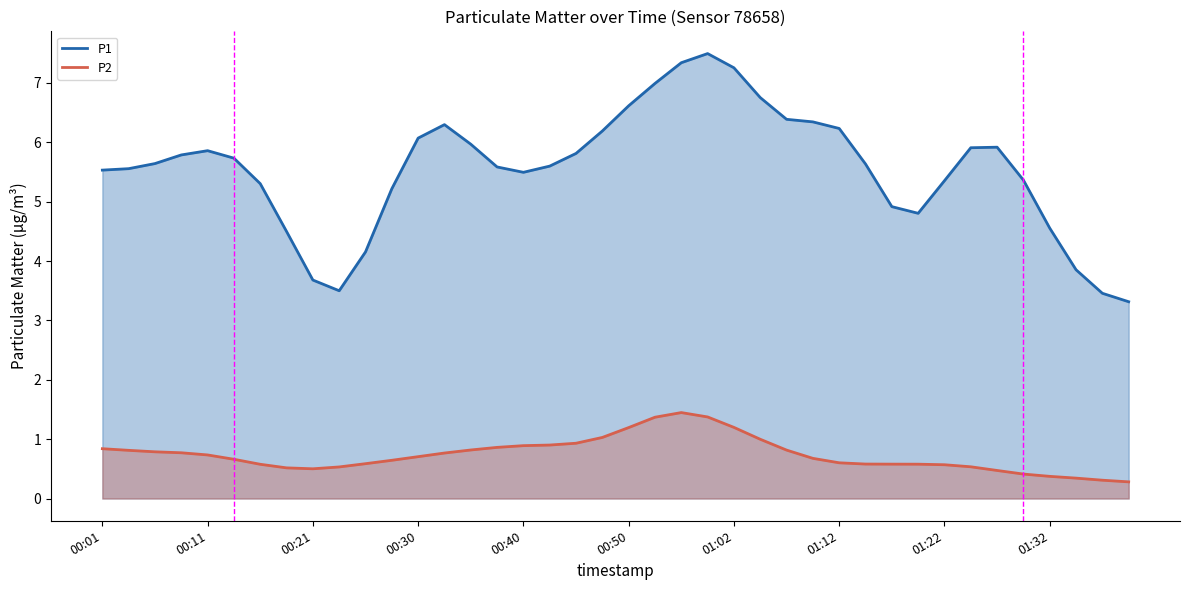

What is the average value of the P1 series?

5.5